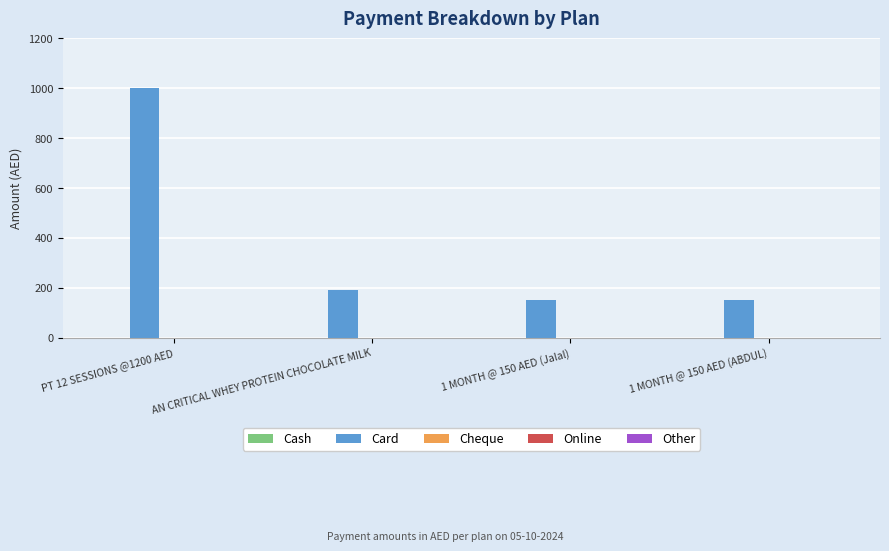

What is the sum of all values?

1490